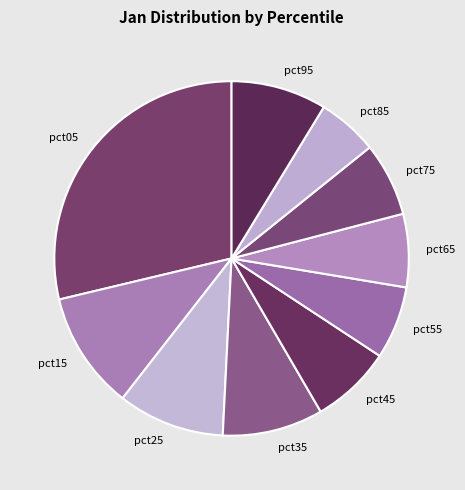

Between pct05 and pct55, which is larger?

pct05